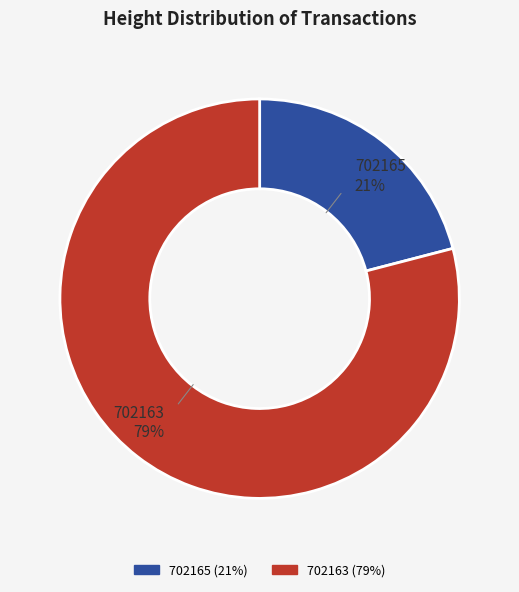

Count the number of slices in the pie.

2